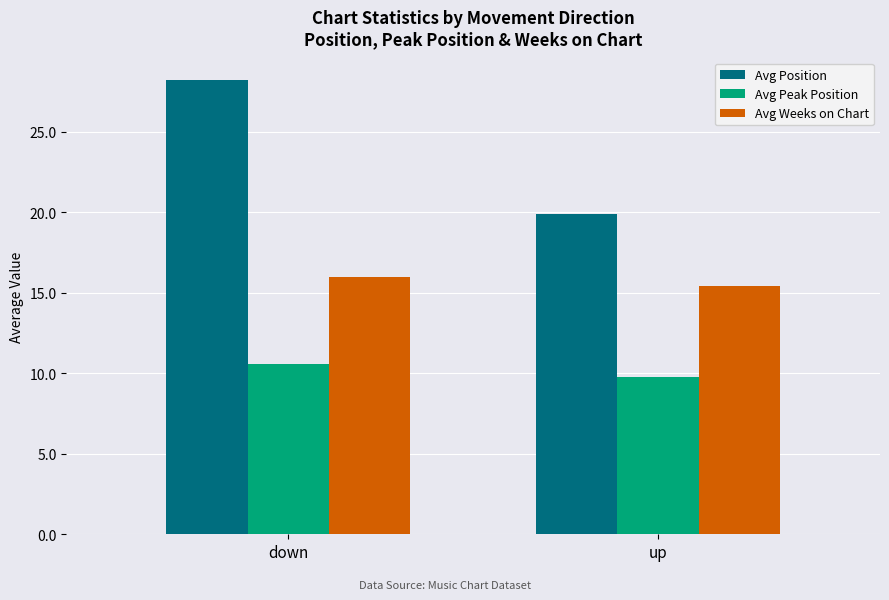

What is the average value of the Avg Position series?

24.1